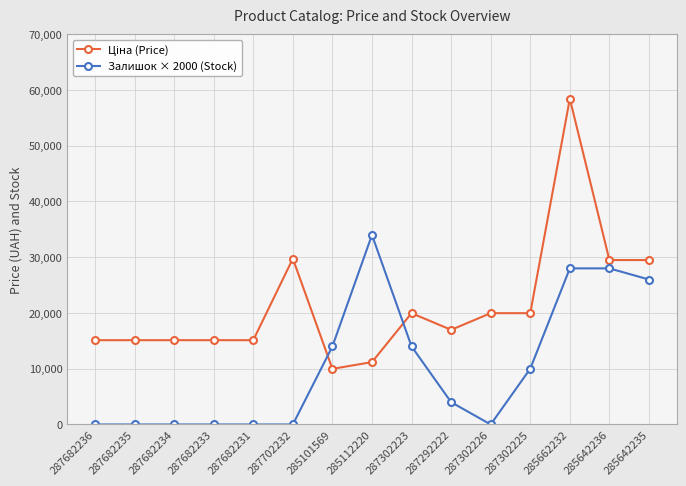

The Залишок × 2000 (Stock) series shows 13308.9 at 287682233. True or false?

False